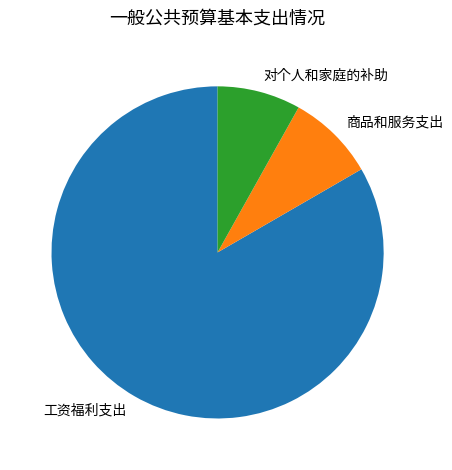

True or false: 工资福利支出 accounts for 83% of the total.

True